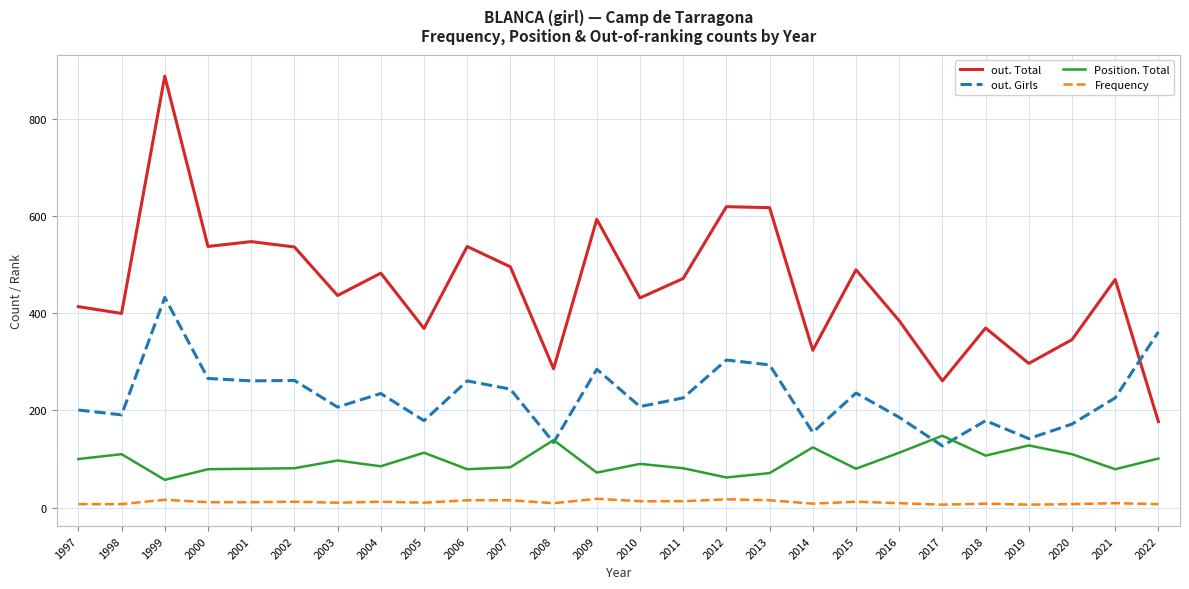

Rank the series by their average value, from highest to lowest.

out. Total, out. Girls, Position. Total, Frequency